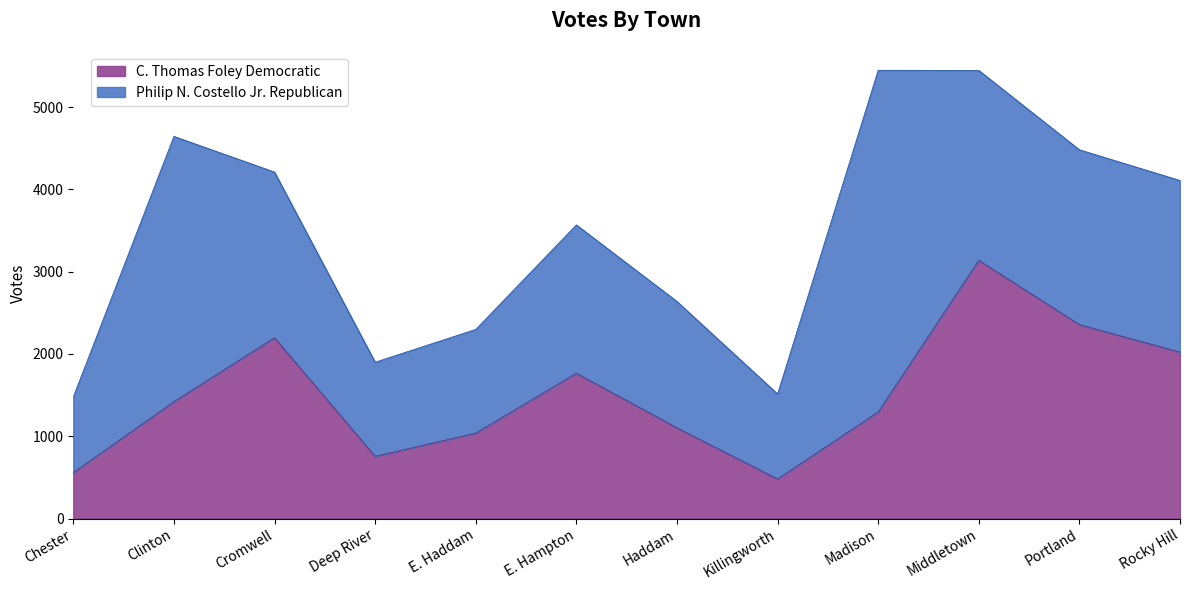

Between E. Hampton and Killingworth, which is larger?

E. Hampton